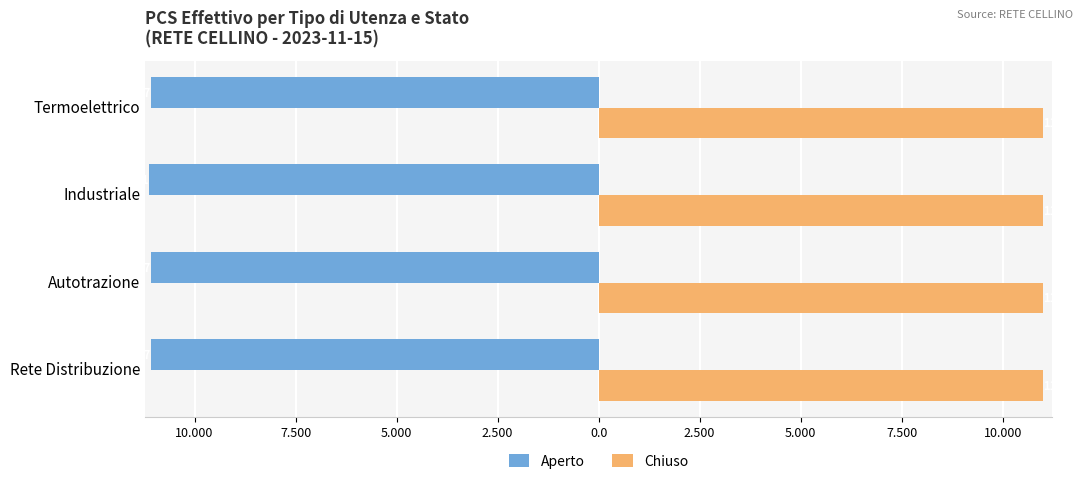

Rank the series by their maximum value, from lowest to highest.

Aperto, Chiuso